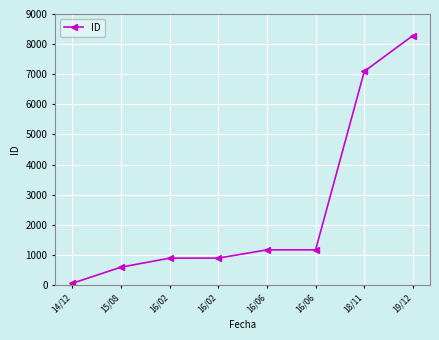

Reading left to right, extract all data points from this chart.

55	591	890	892	1166	1167	7094	8285